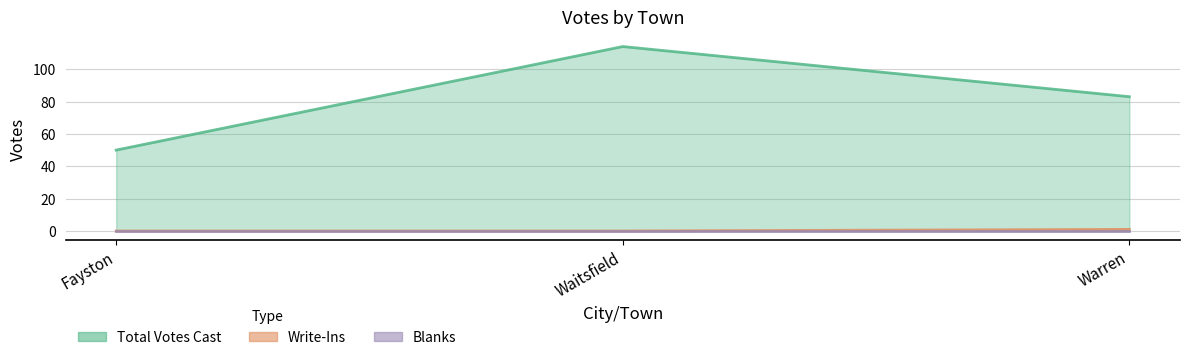

At which label is Total Votes Cast closest to 82?

Warren